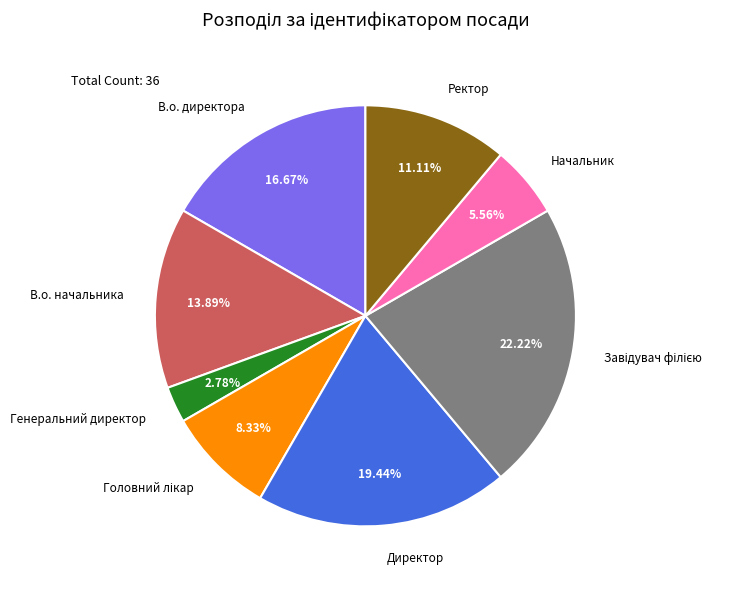

To the nearest percent, what percentage of the pie is Генеральний директор?

3%